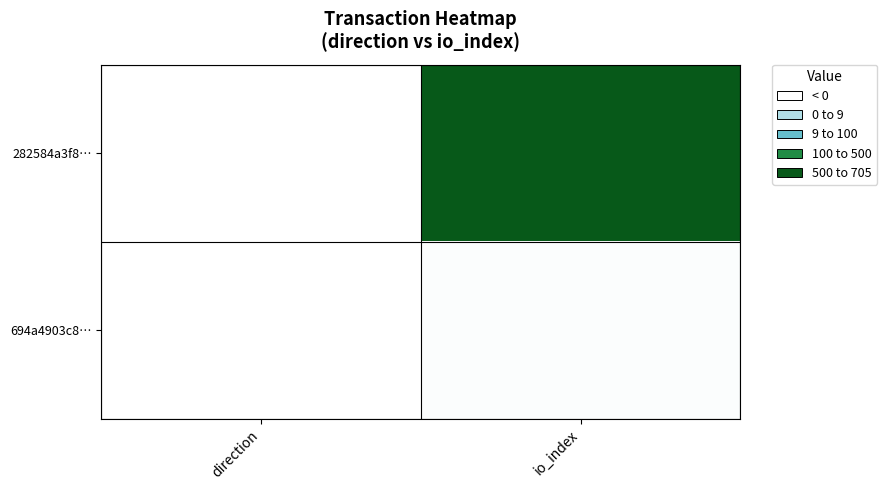

What is the total value across all series at io_index?

714